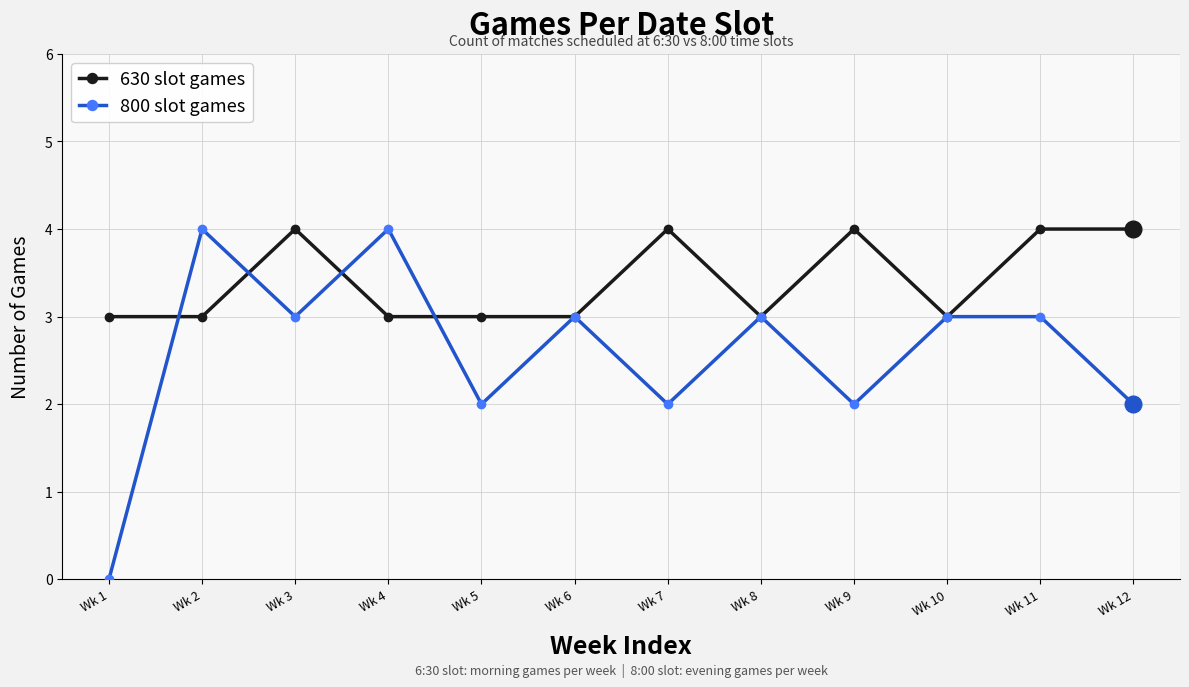

Which series changed the most between Wk 1 and Wk 3?

800 slot games